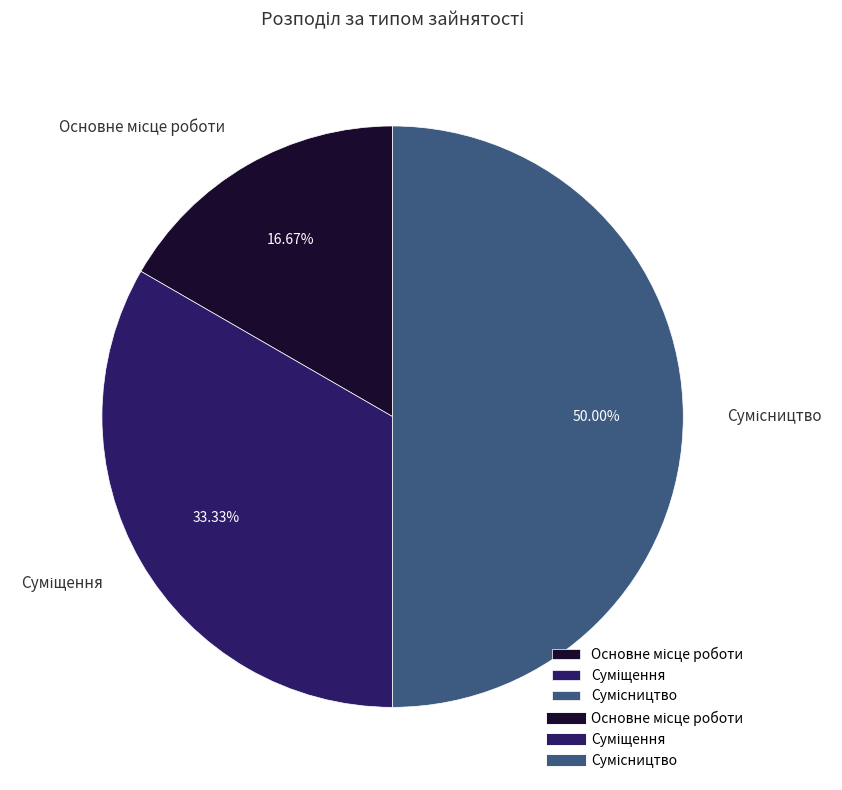

What percentage do Суміщення and Основне місце роботи together represent?

50.0%